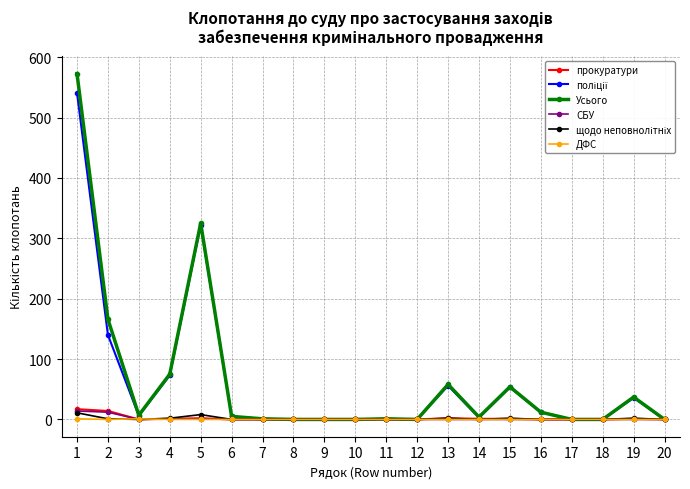

True or false: прокуратури has a value of 2 at 13.

True